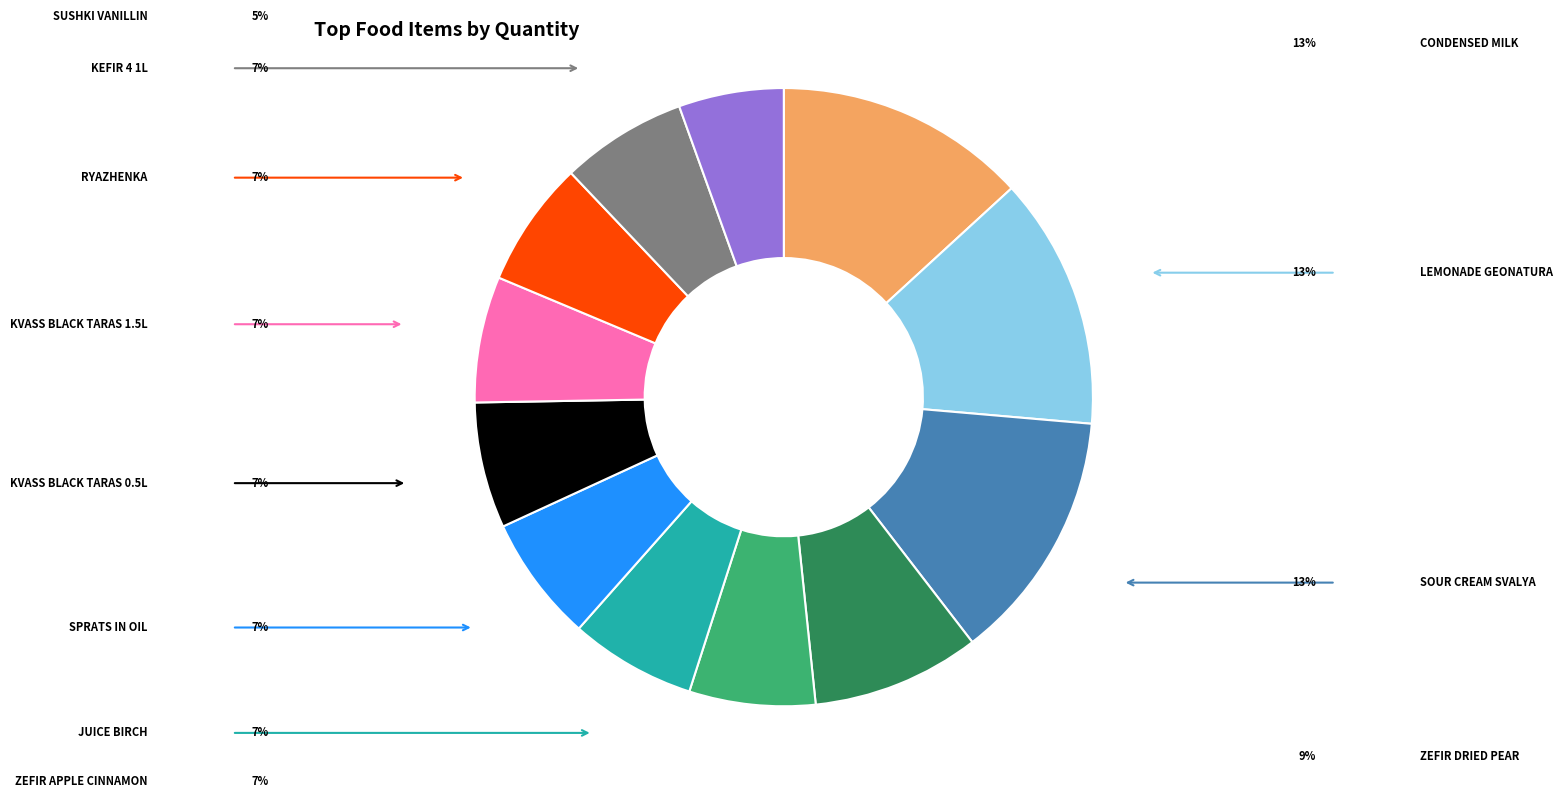

Is there a majority slice in this chart?

No